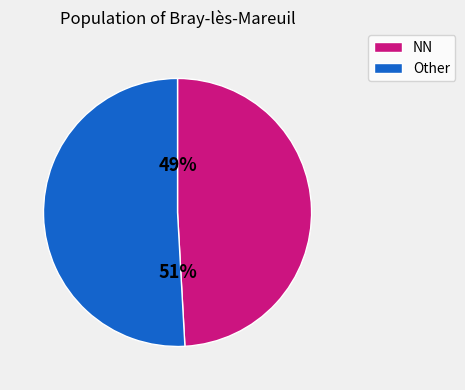

Does any single category account for the majority?

Yes